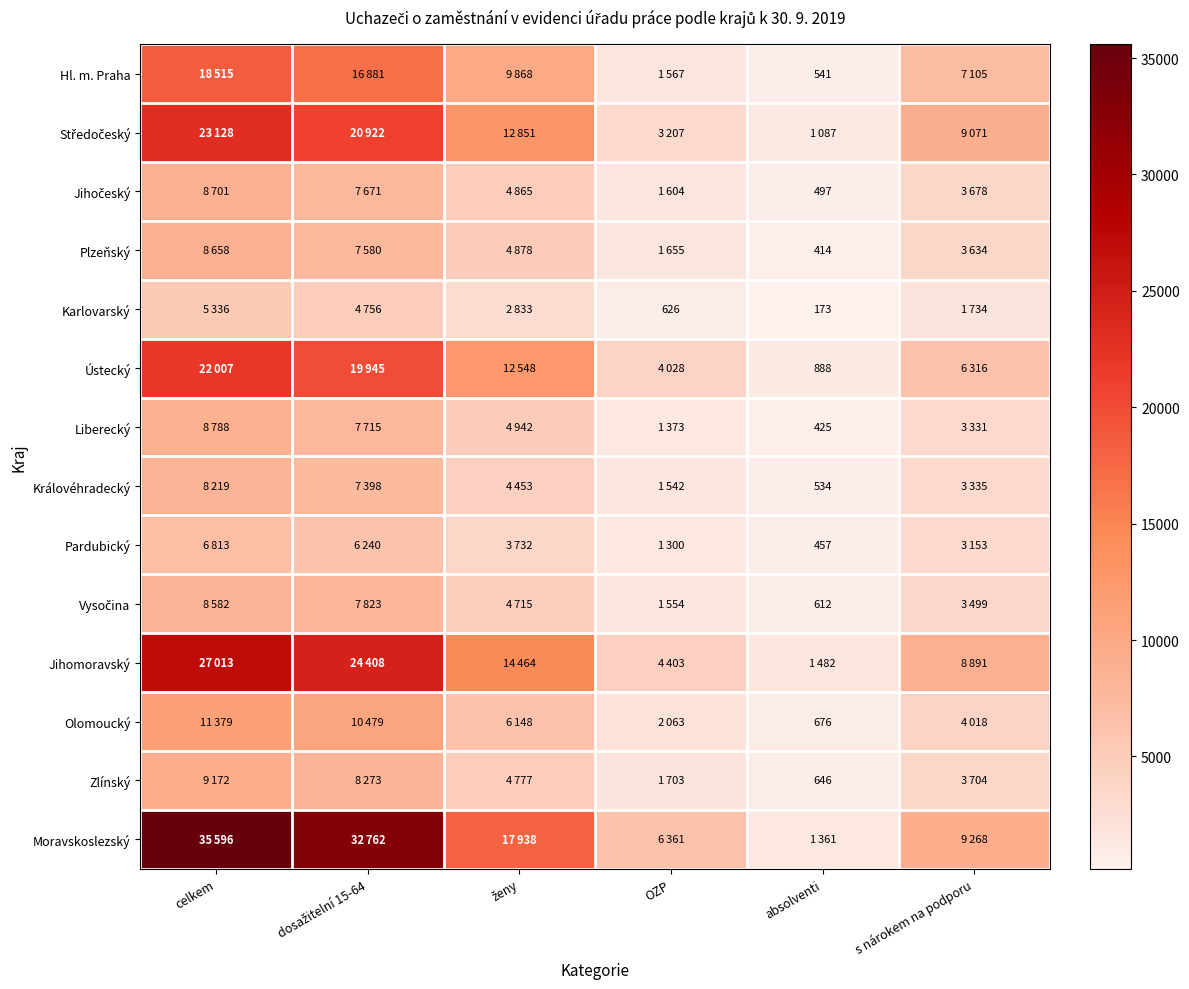

True or false: Hl. m. Praha has a value of 747 at absolventi.

False